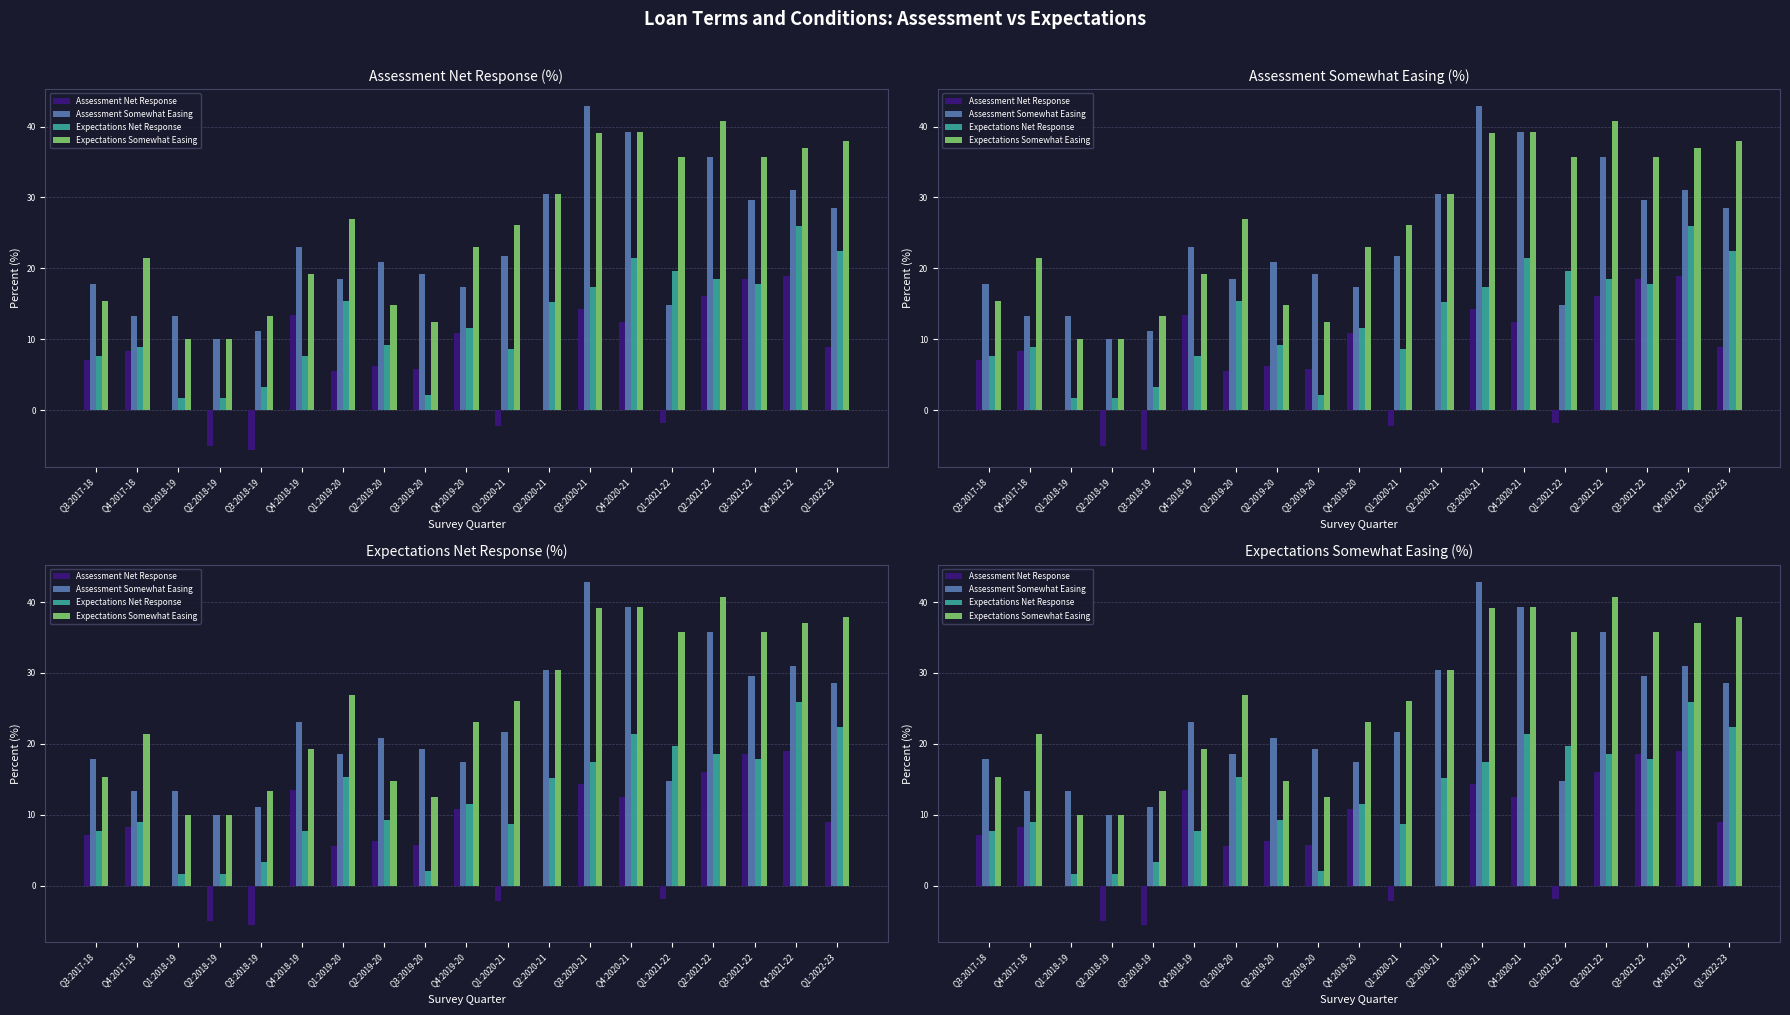

How many bars are there in each group?

4